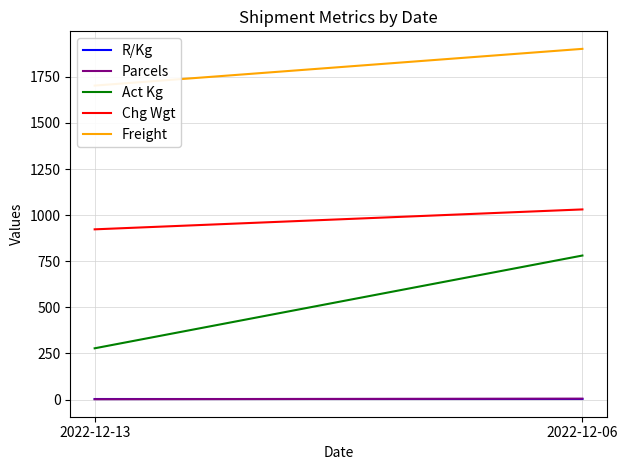

Does the chart display data point markers on the line(s)?

No